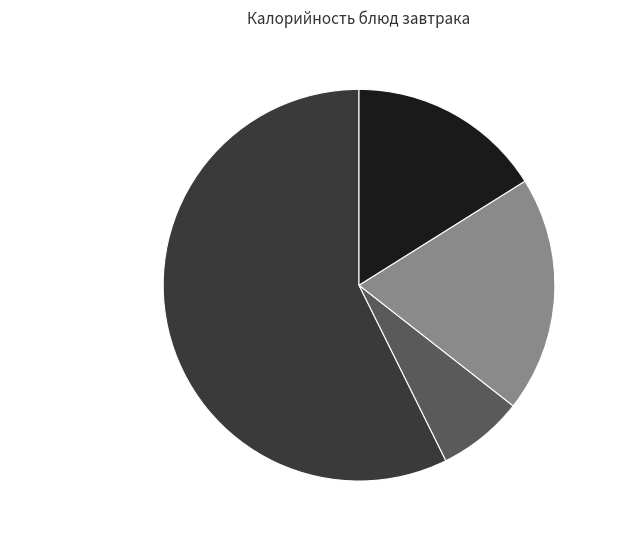

What percentage is NOT represented by Чай?

80.5%